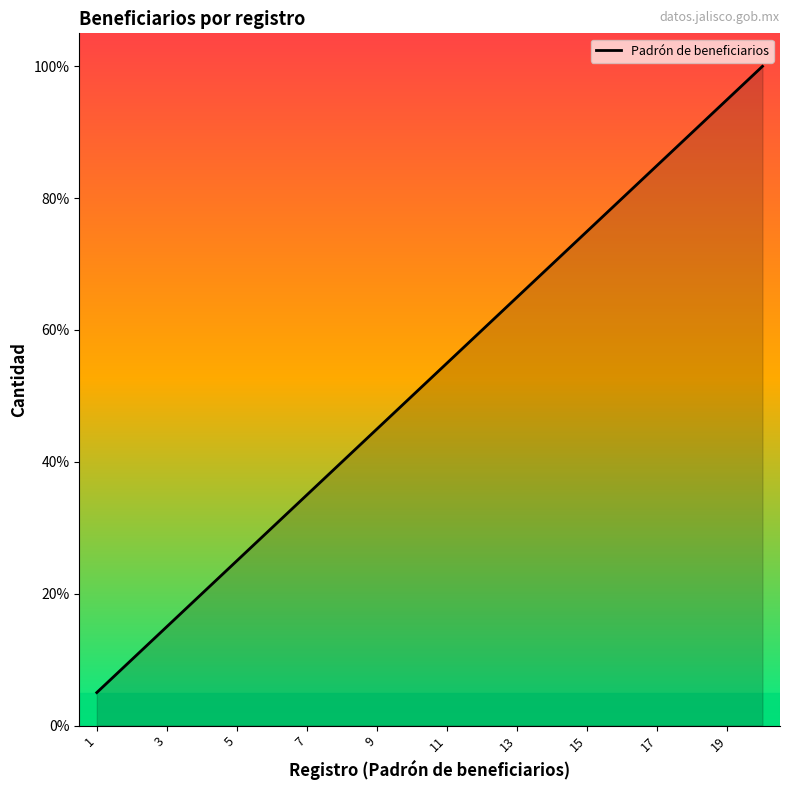

What is the smallest value displayed?

5.0